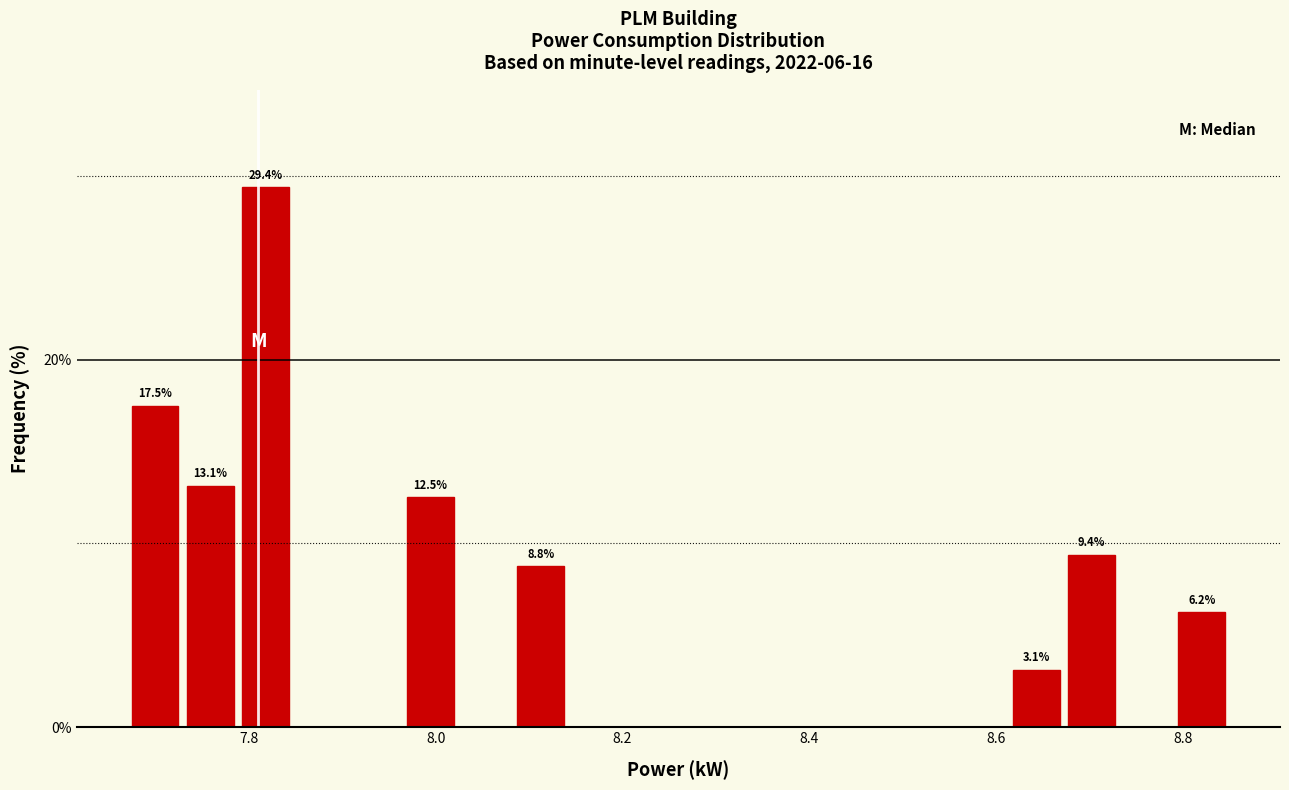

Around what value on the x-axis is the tallest bar? Give the approximate position of its centre, as read against the axis.

7.82